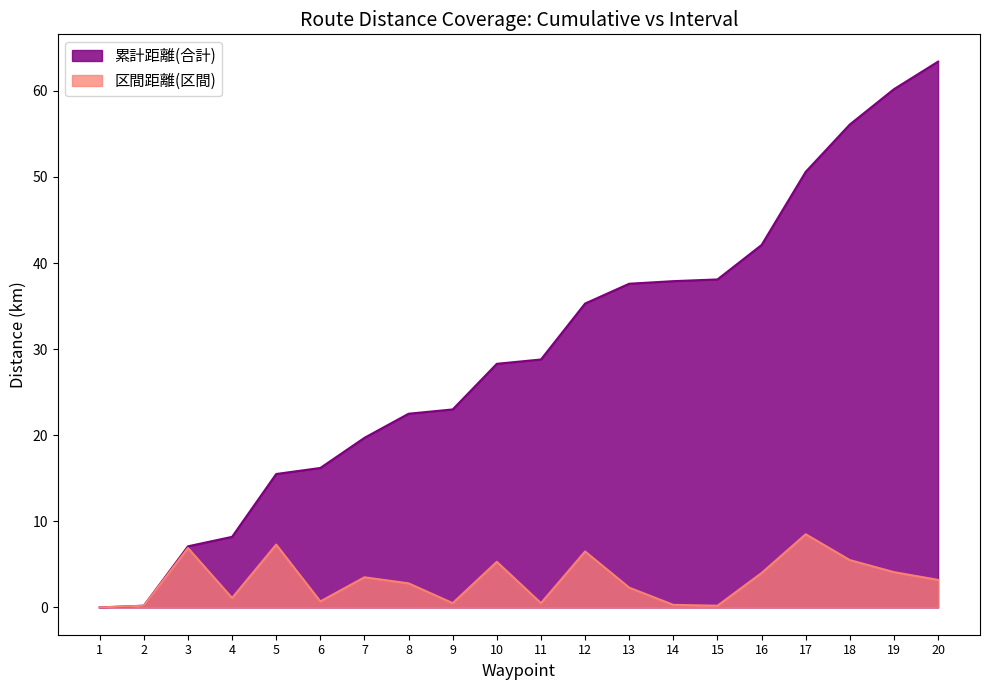

At which category does 区間距離(区間) reach its first local peak?

3